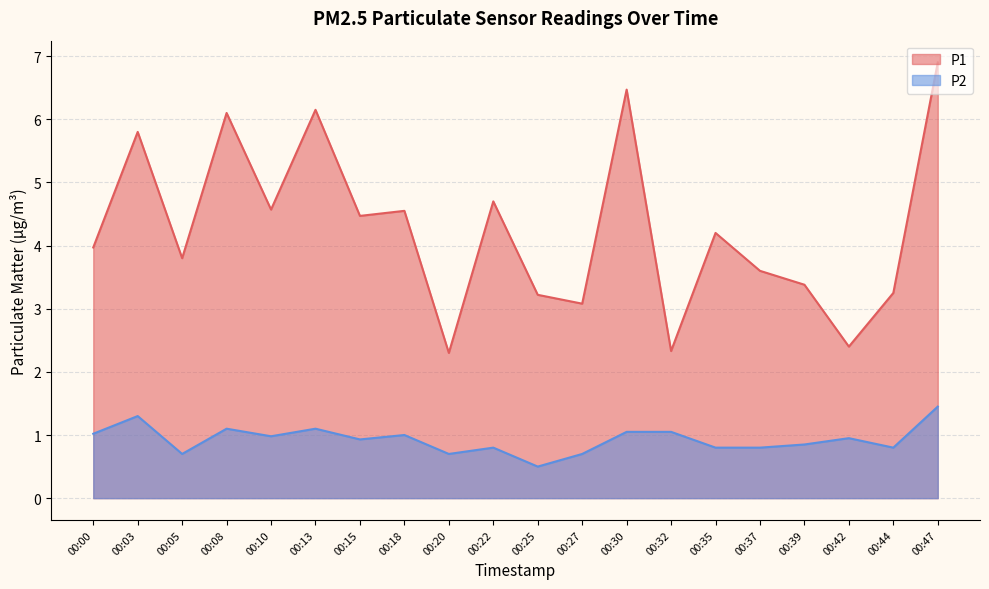

At which label does P1 reach its peak?

00:47